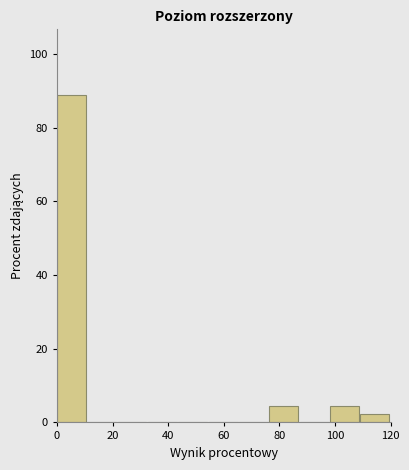

Reading left to right, transcribe this chart: for each bar, give the range it covers on the x-axis and its height. Neither the bar edges nor the heights are printed on the chart, so give them approximately, as read against the axes.

0 to 10: 88
10 to 22: 0
22 to 32: 0
32 to 44: 0
44 to 54: 0
54 to 66: 0
66 to 76: 0
76 to 88: 4
88 to 98: 0
98 to 110: 4
110 to 120: 2